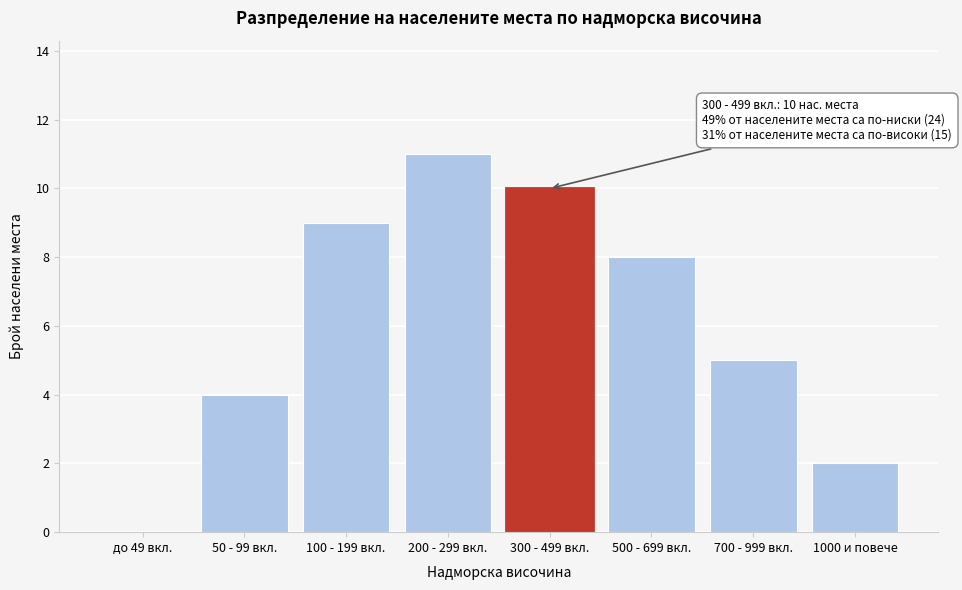

Reading left to right, transcribe all the data shown in this chart.

до 49 вкл.=0	50 - 99 вкл.=4	100 - 199 вкл.=9	200 - 299 вкл.=11	300 - 499 вкл.=10	500 - 699 вкл.=8	700 - 999 вкл.=5	1000 и повече=2